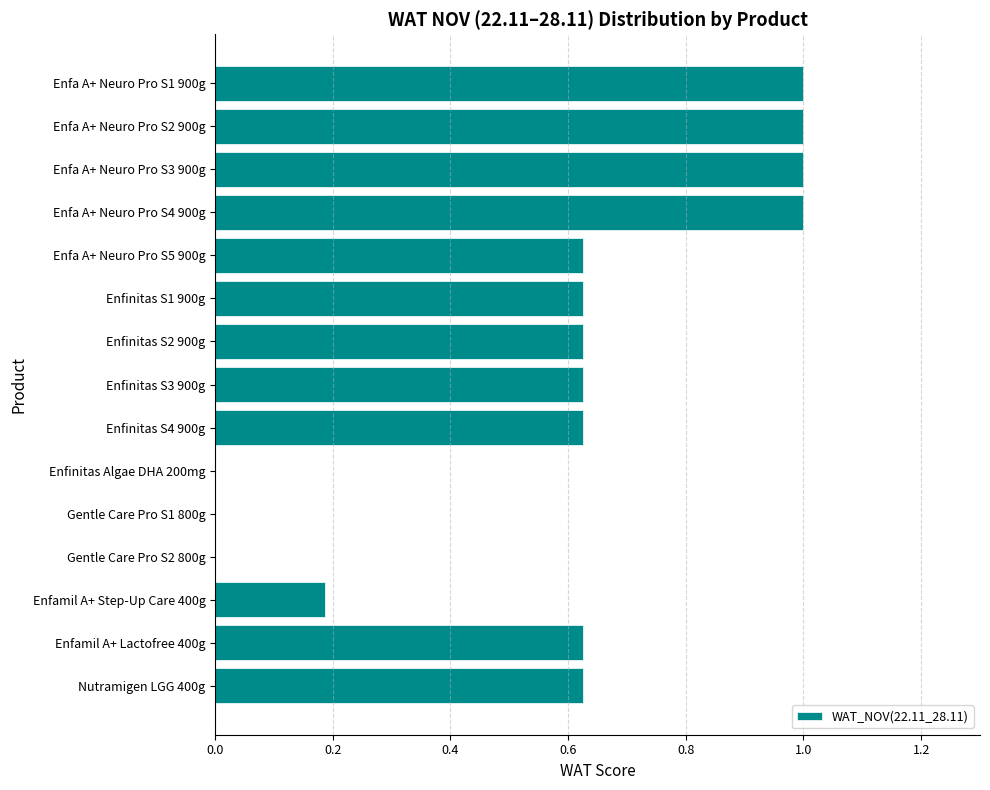

Which has a higher value, Enfa A+ Neuro Pro S4 900g or Enfinitas Algae DHA 200mg?

Enfa A+ Neuro Pro S4 900g